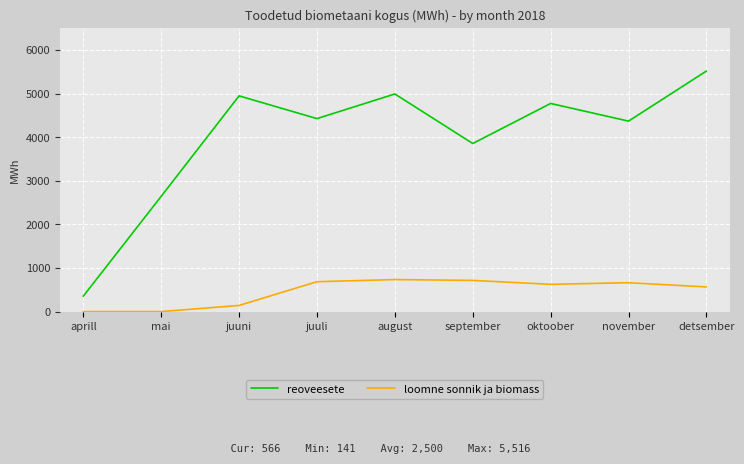

At which label does reoveesete first exceed 4425?

juuni